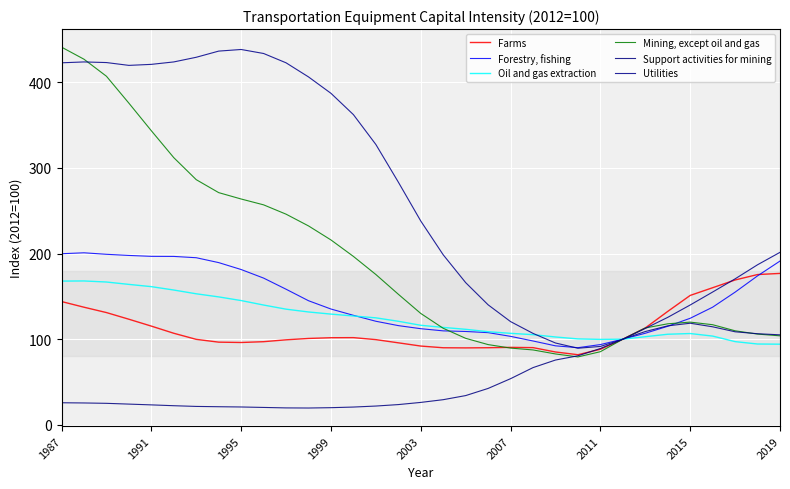

What are all the series names shown in the legend?

Farms, Forestry, fishing, Oil and gas extraction, Mining, except oil and gas, Support activities for mining, Utilities